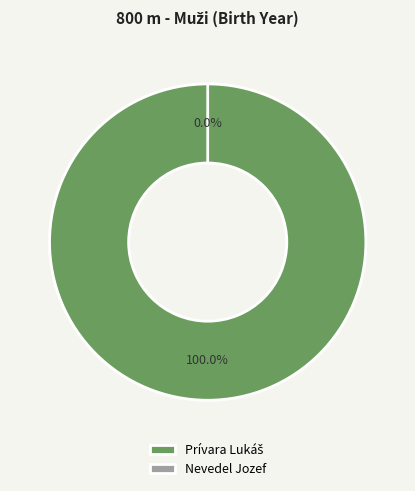

What percentage is the Prívara Lukáš slice, to the nearest percent?

100%